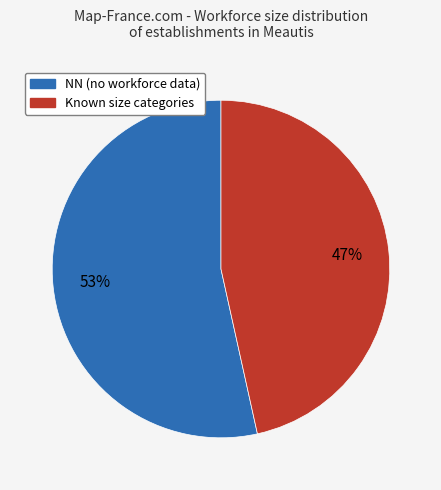

To the nearest percent, what is the average slice percentage?

50%